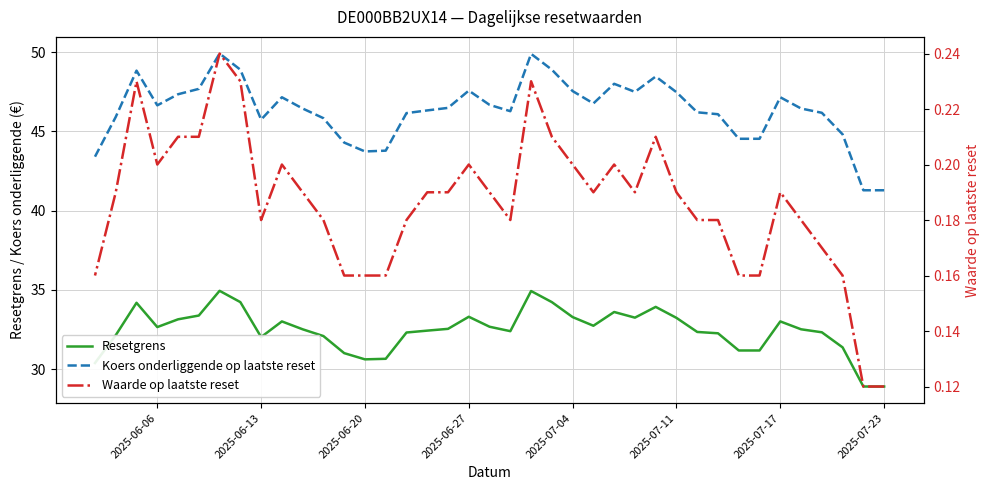

What value does the Waarde op laatste reset series have at 24?

0.2